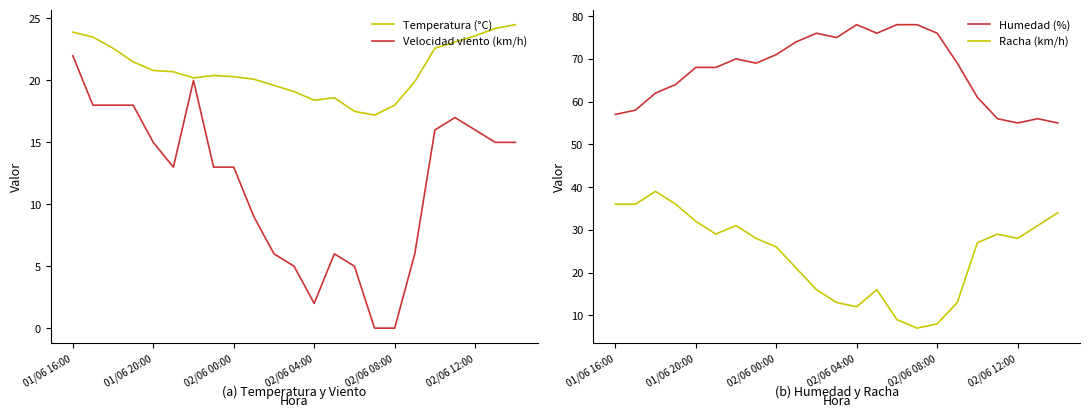

Is it true that Velocidad viento (km/h) equals 6.8 at 02/06 00:00?

False